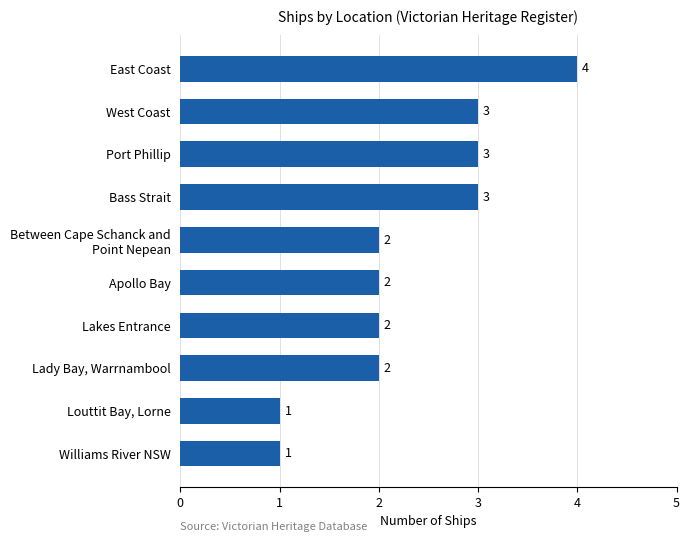

Reading bottom to top, transcribe all the data shown in this chart.

1	1	2	2	2	2	3	3	3	4